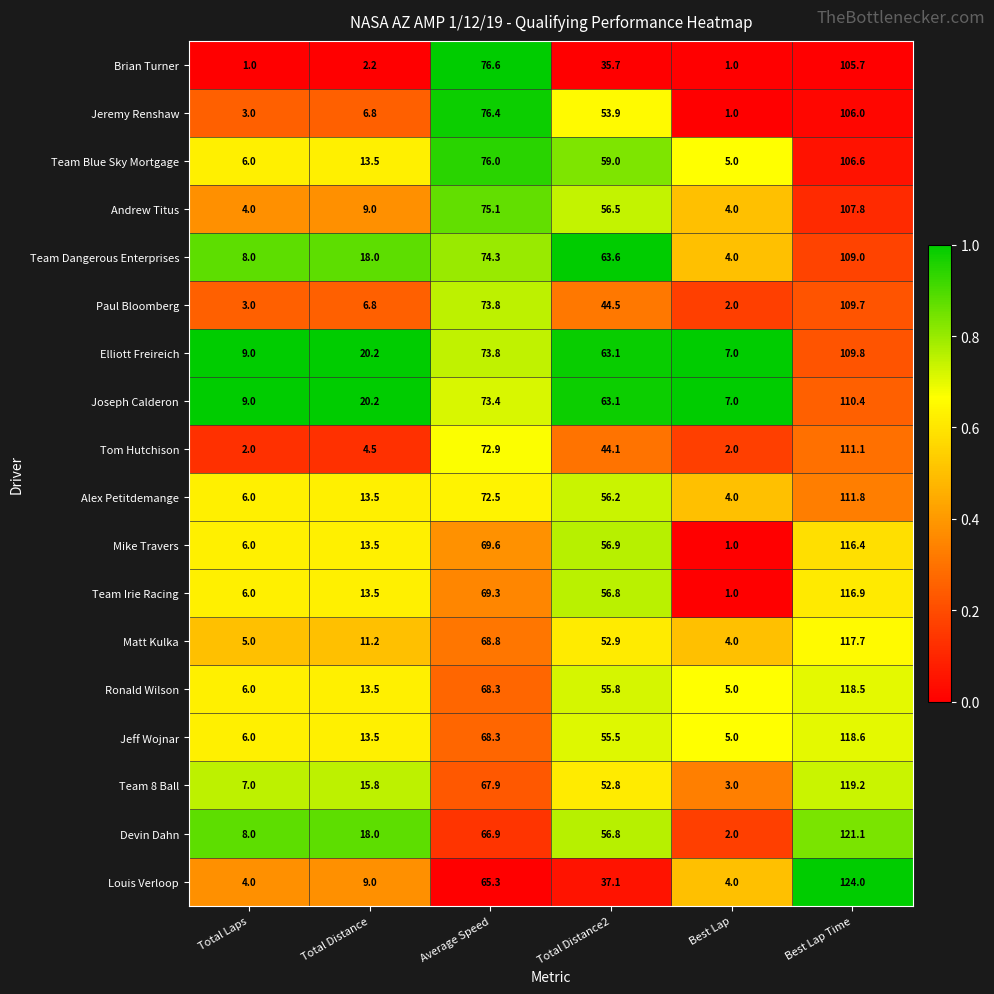

What is the total value across all series at Average Speed?

1289.2